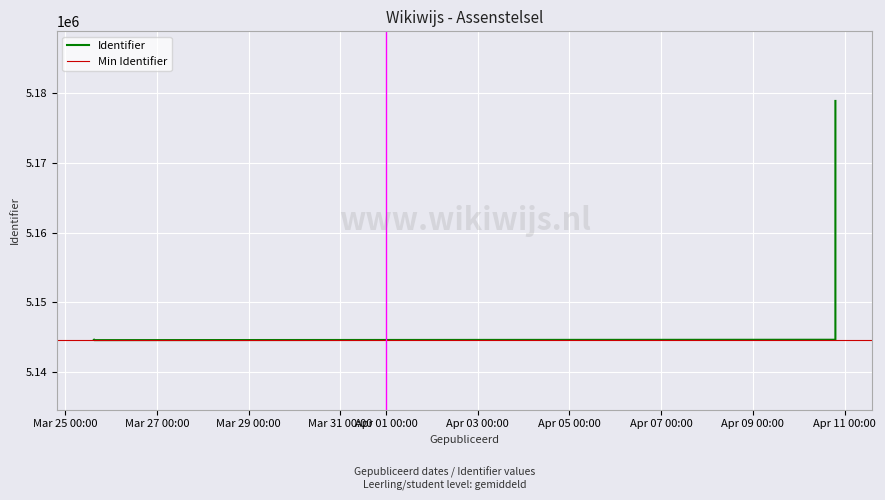

Which has a higher value, 2019-03-25 15:11:16 or 2019-03-25 15:05:08?

2019-03-25 15:05:08